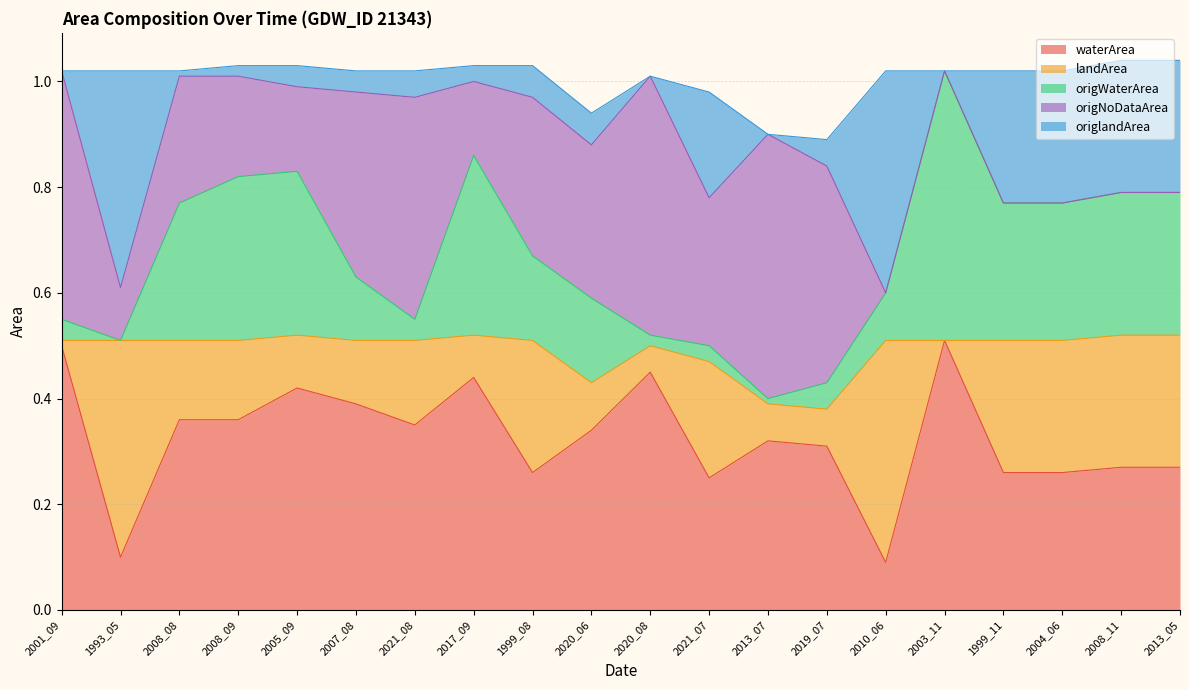

Where is origWaterArea nearest to the value 0?

1993_05